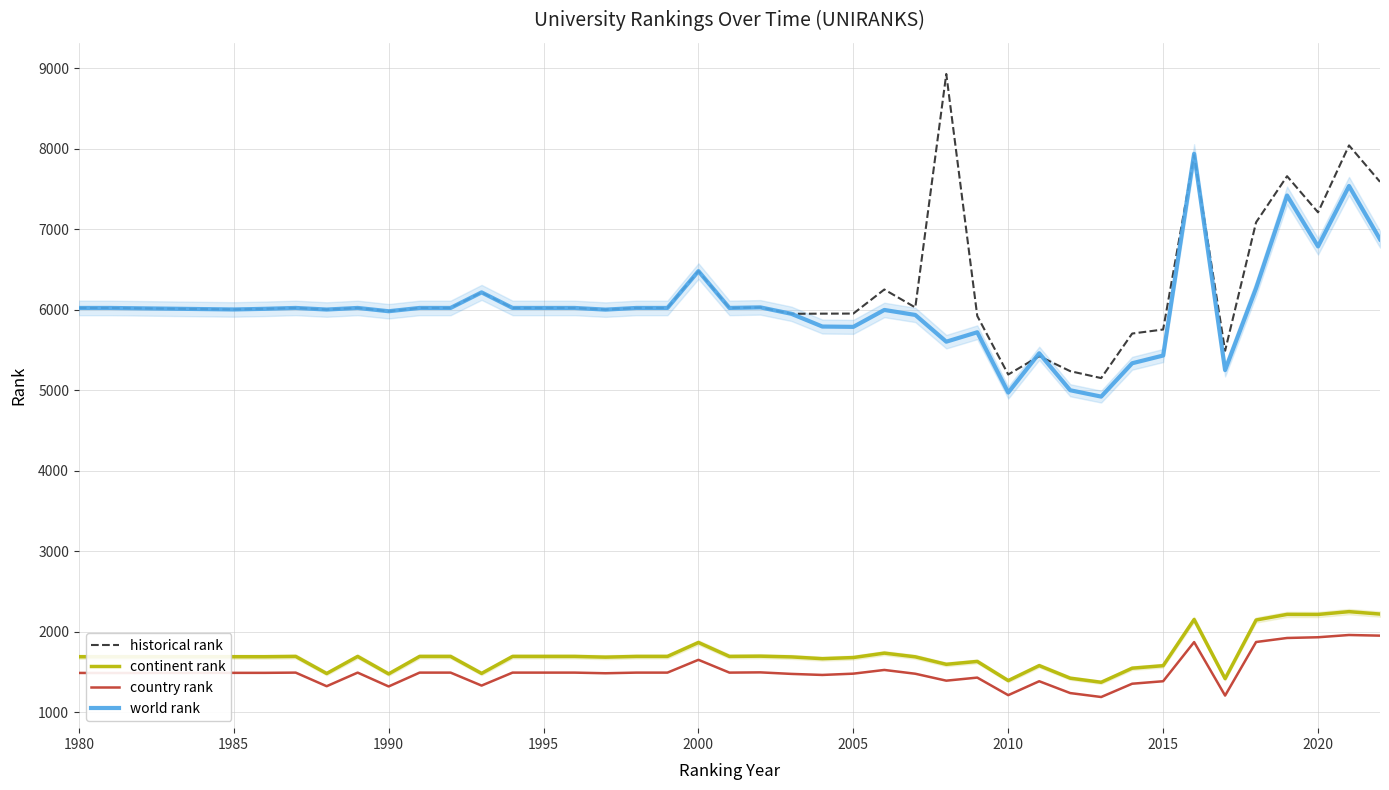

Which series has the widest spread of values?

historical rank